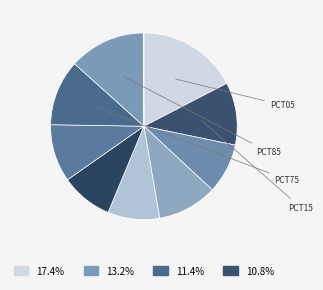

To the nearest percent, what is the average slice percentage?

10%